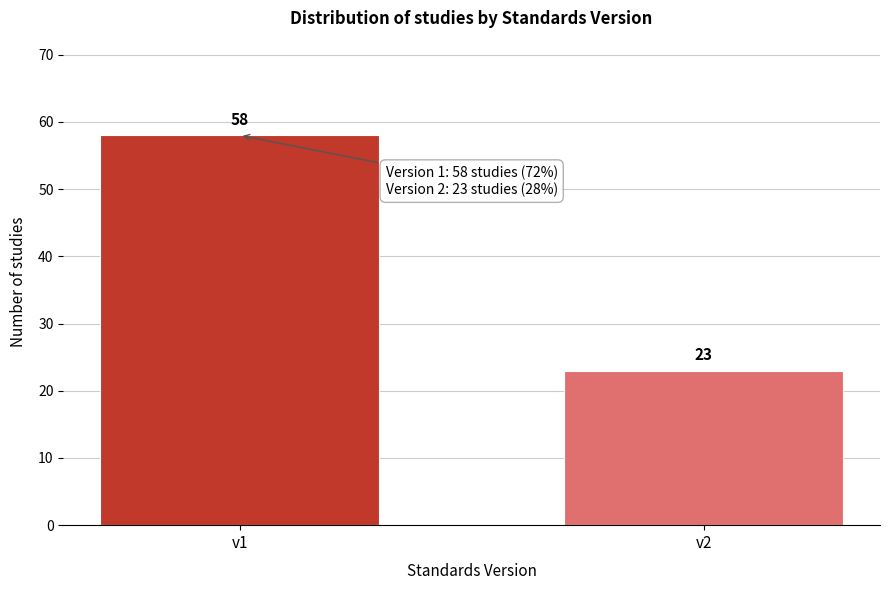

Reading left to right, list all the values displayed in this chart.

v1=58	v2=23